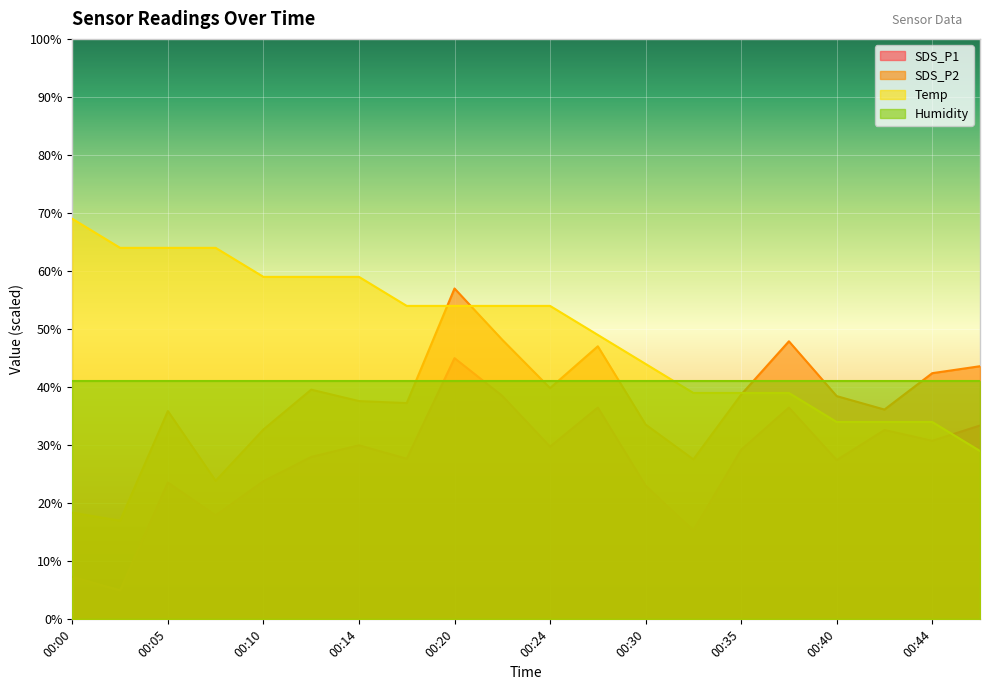

True or false: SDS_P2 has more than 2 points higher than both neighbors.

True